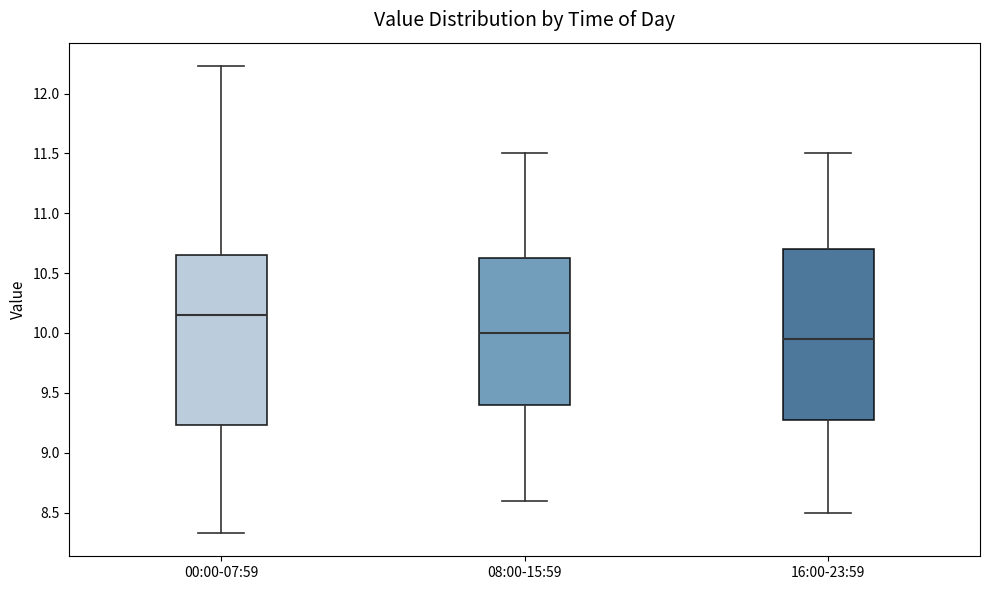

Reading left to right, transcribe this box plot: for each box, give where its median line is, the range the box spans, and where its two whiskers end, as read against the y-axis. The values are not printed on the chart, so give them approximately, as read against the axis.

00:00-07:59: median 10.15, box 9.25 to 10.65, whiskers 8.35 to 12.25
08:00-15:59: median 10.00, box 9.40 to 10.65, whiskers 8.60 to 11.50
16:00-23:59: median 9.95, box 9.30 to 10.70, whiskers 8.50 to 11.50